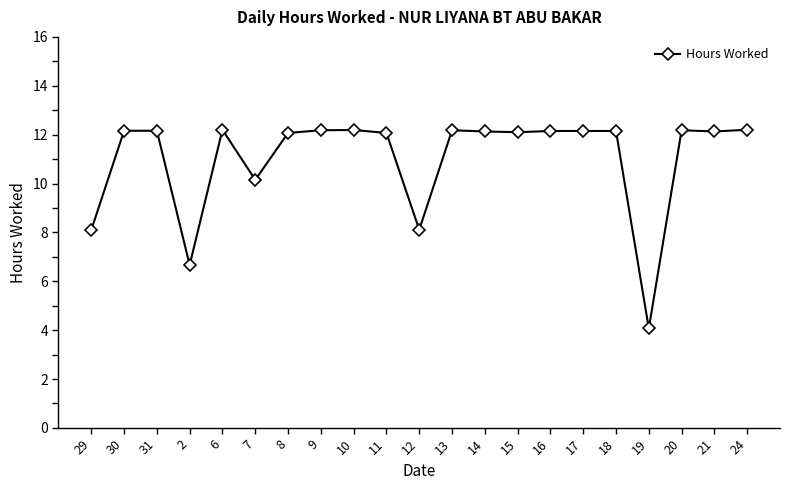

What is the maximum value shown in the chart?

12.2